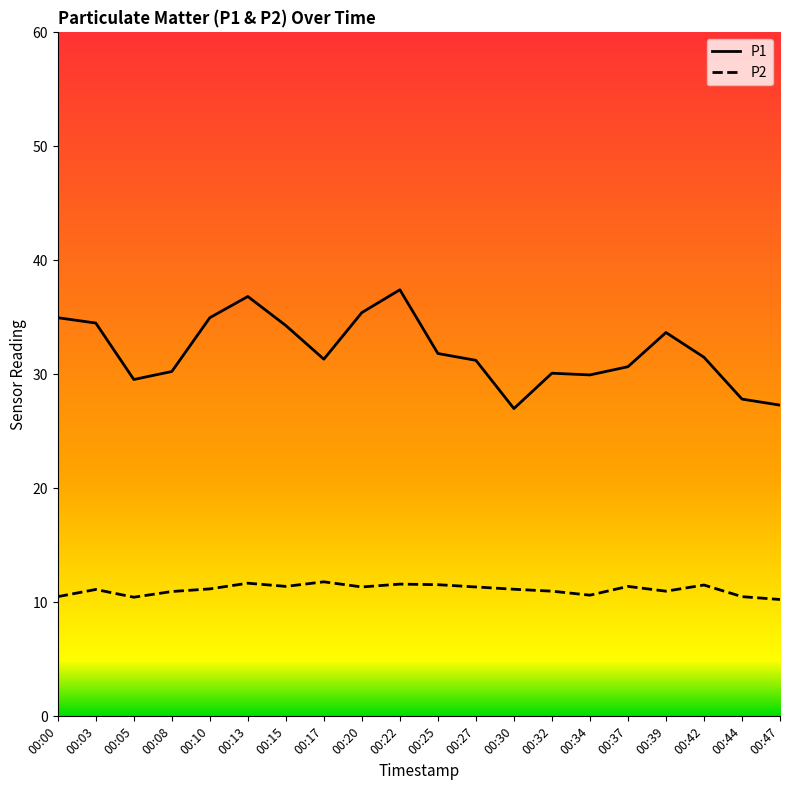

Rank the series at 00:37 from lowest to highest value.

P2, P1